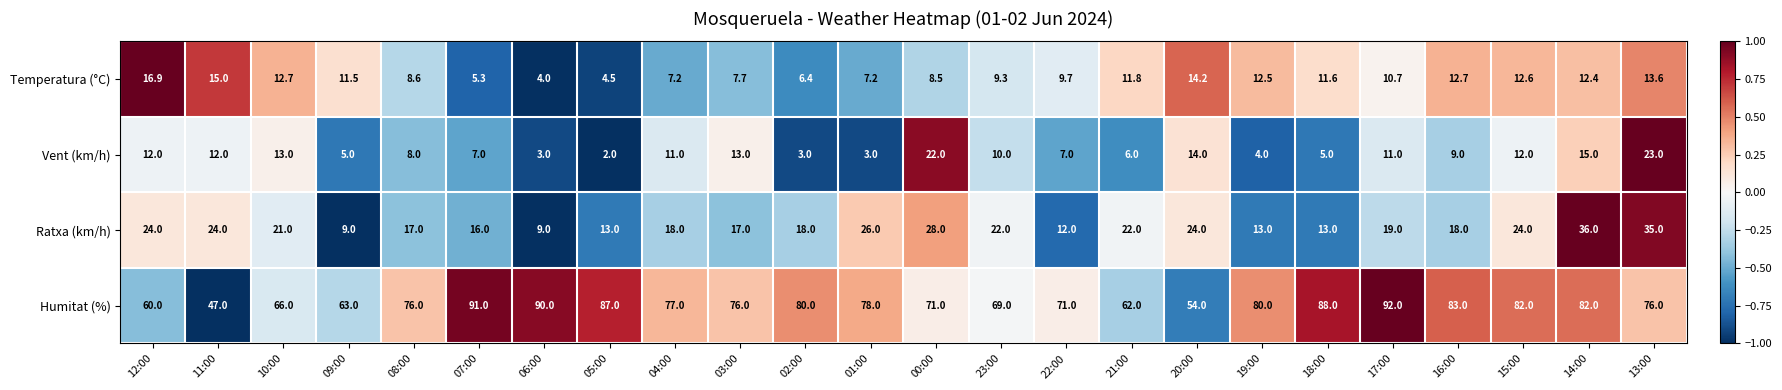

The Vent (km/h) series shows 4.0 at 19:00. True or false?

True